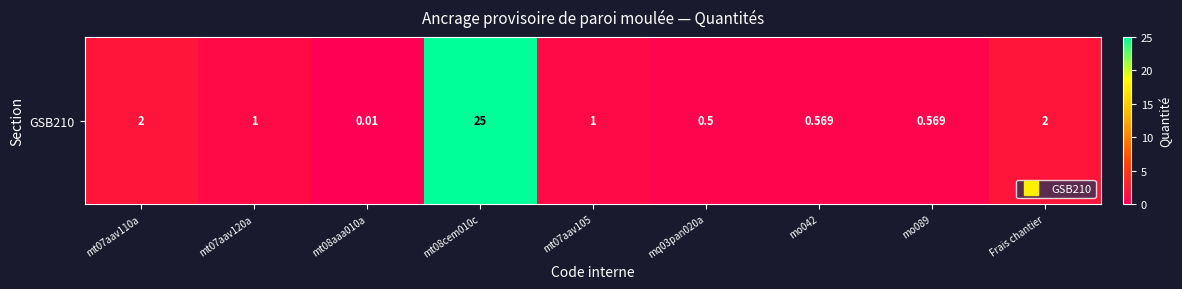

Read the value at mt08cem010c.

25.0